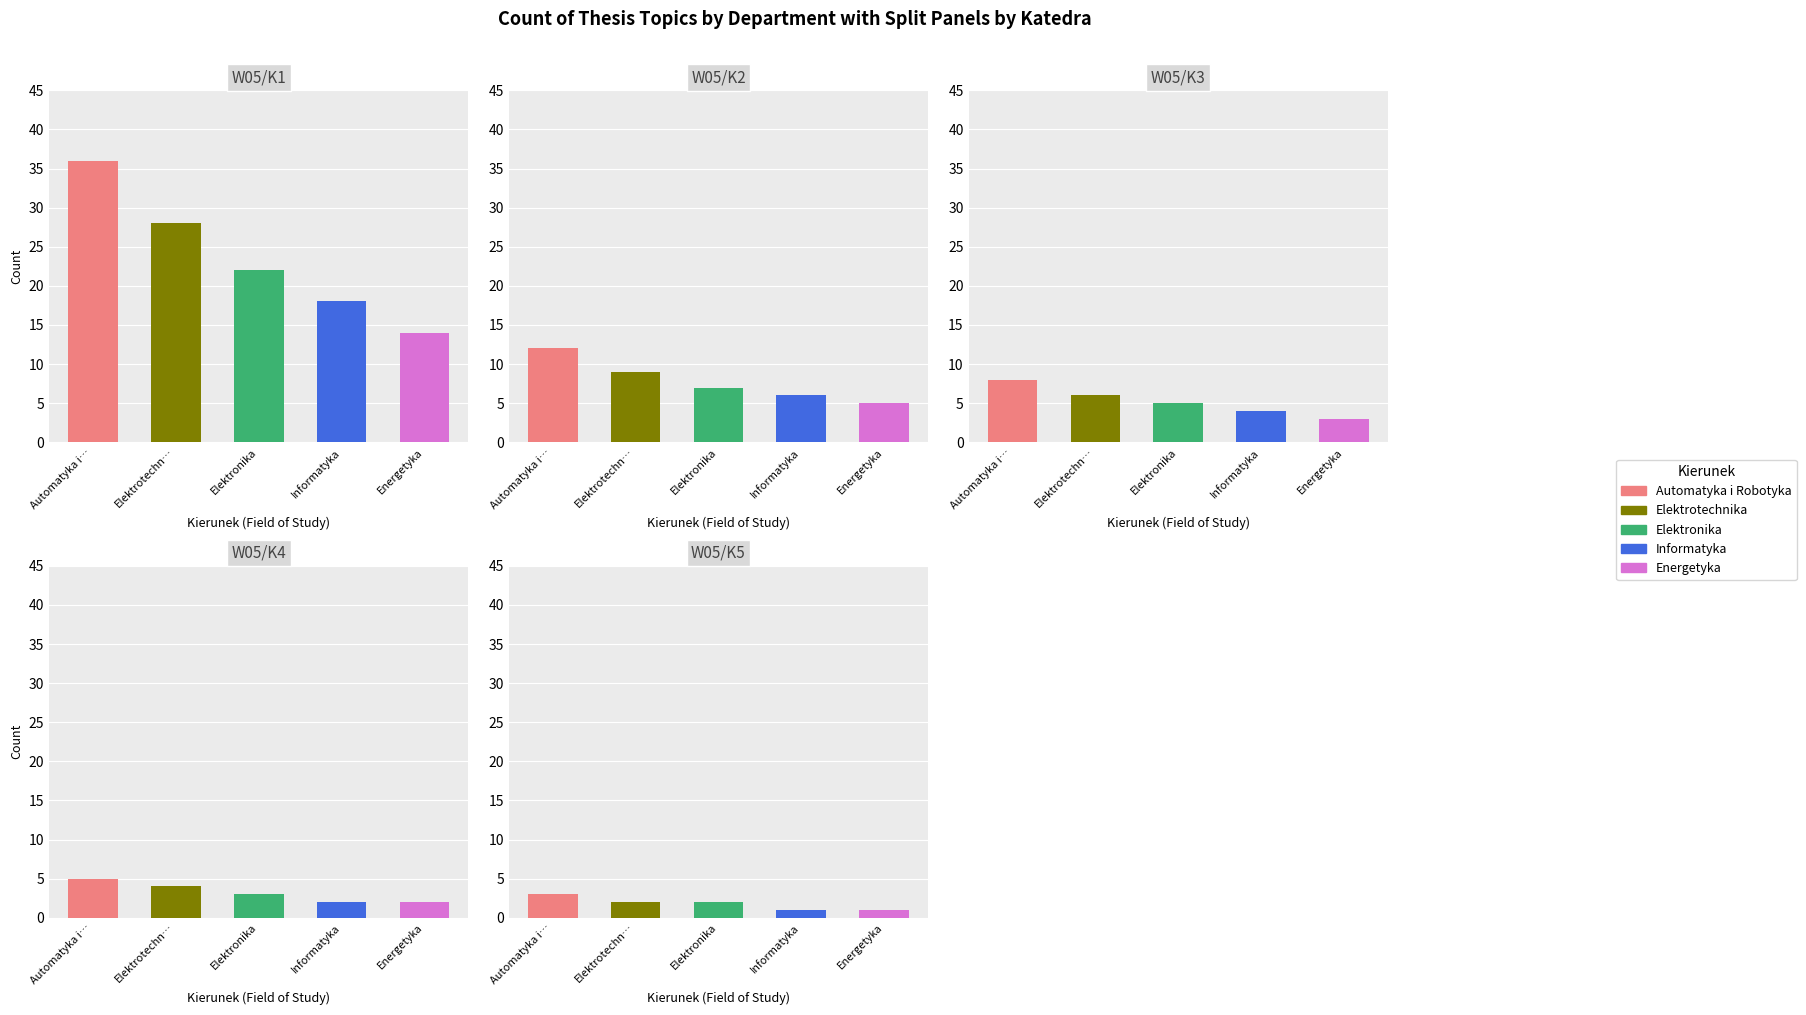

What is the difference between the maximum and minimum values in the Elektrotechnika series?

26